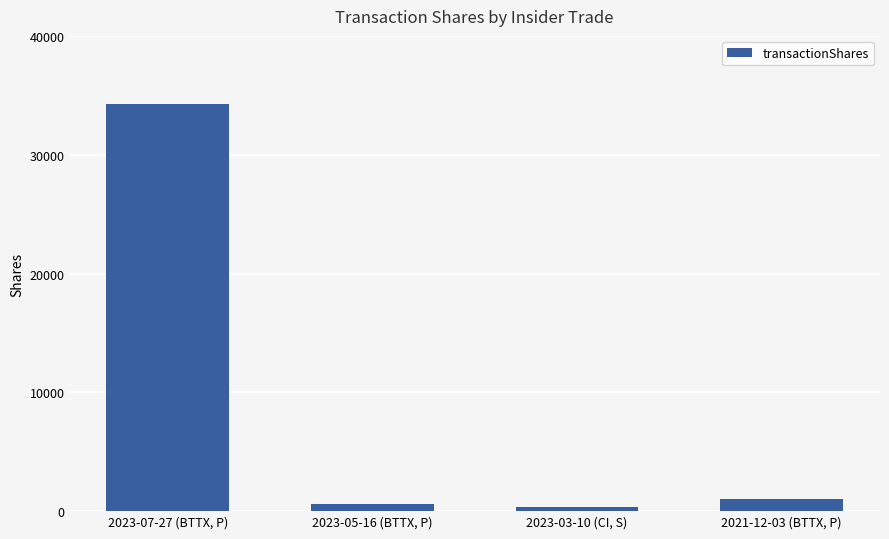

Rank the categories by value from lowest to highest.

2023-03-10 (CI, S), 2023-05-16 (BTTX, P), 2021-12-03 (BTTX, P), 2023-07-27 (BTTX, P)